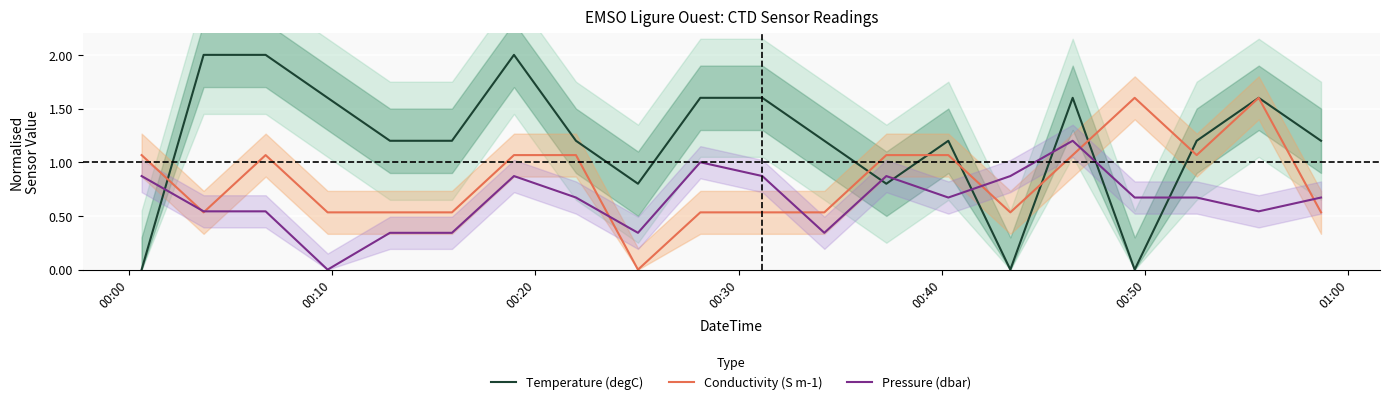

Which series ends up on top after the final intersection of Pressure (dbar) and Temperature (degC)?

Temperature (degC)